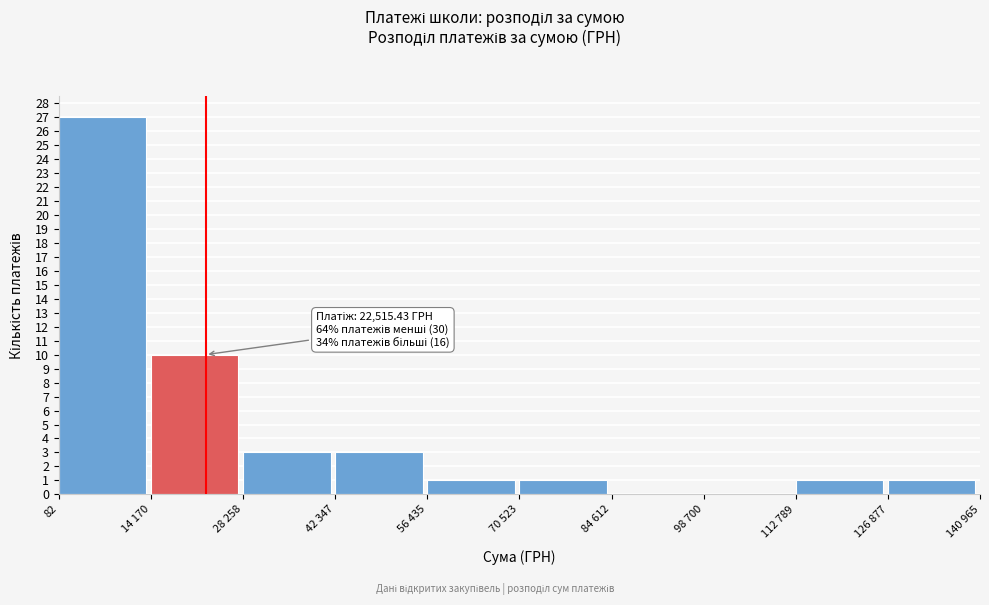

Reading left to right, list all the values displayed in this chart.

82=27	14 170=10	28 258=3	42 347=3	56 435=1	70 523=1	84 612=0	98 700=0	112 789=1	126 877=1